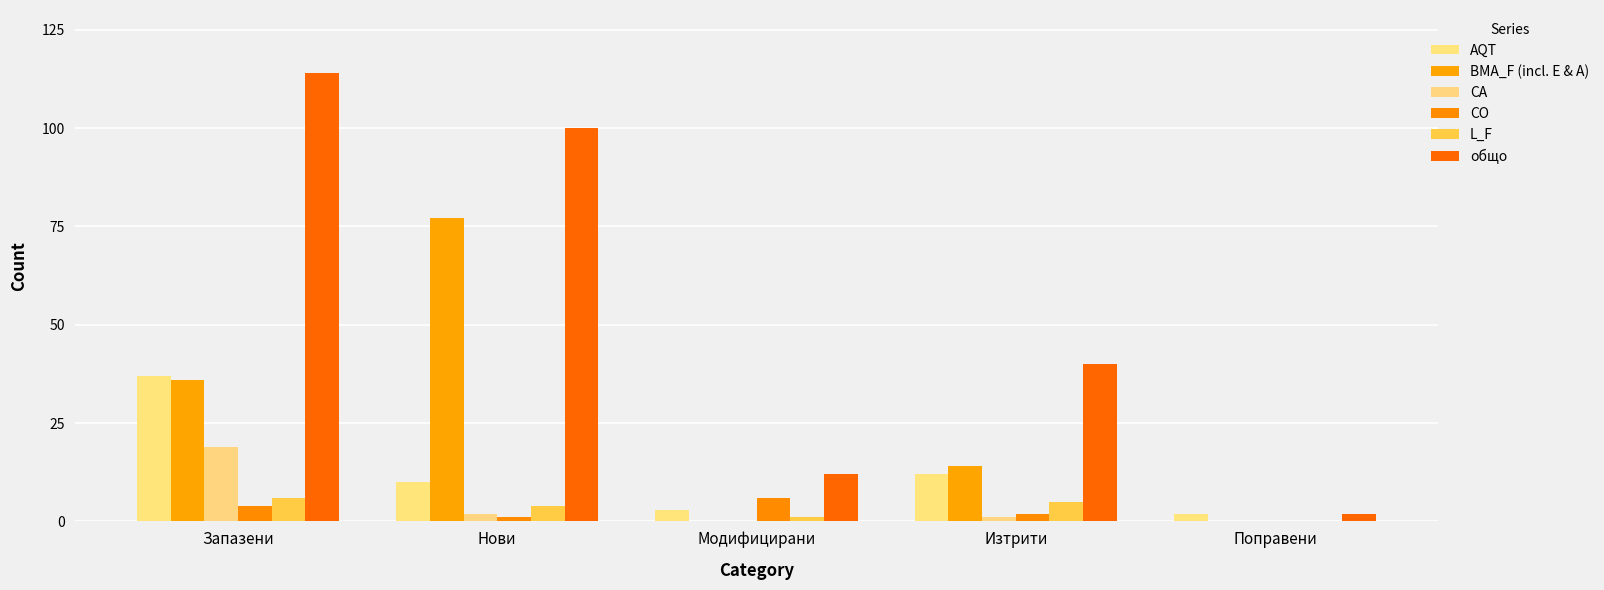

What is the sum of all CA values?

22